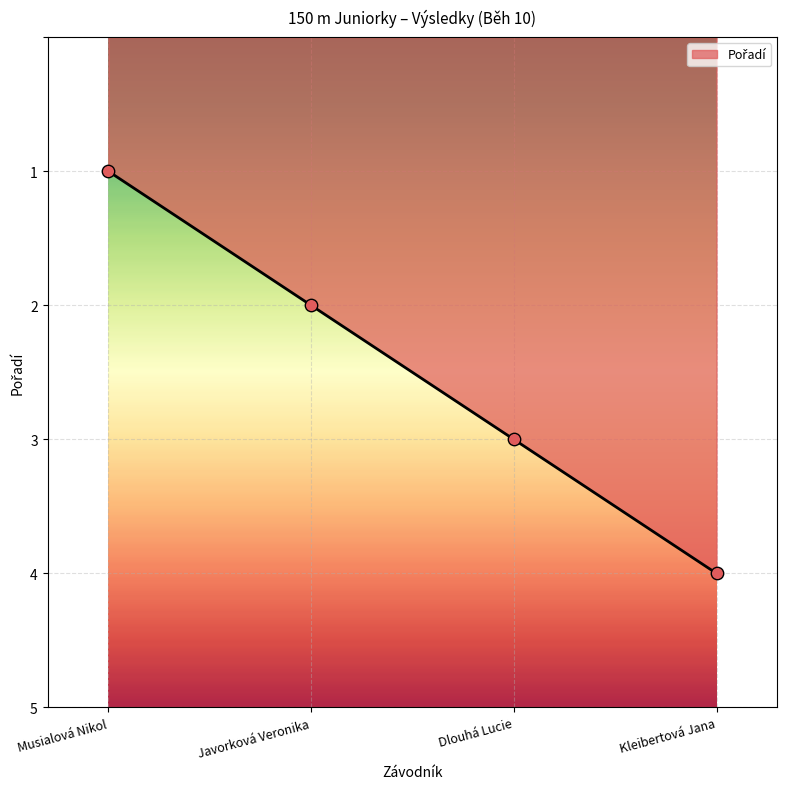

What is the change in value from Musialová Nikol to Kleibertová Jana?

+3